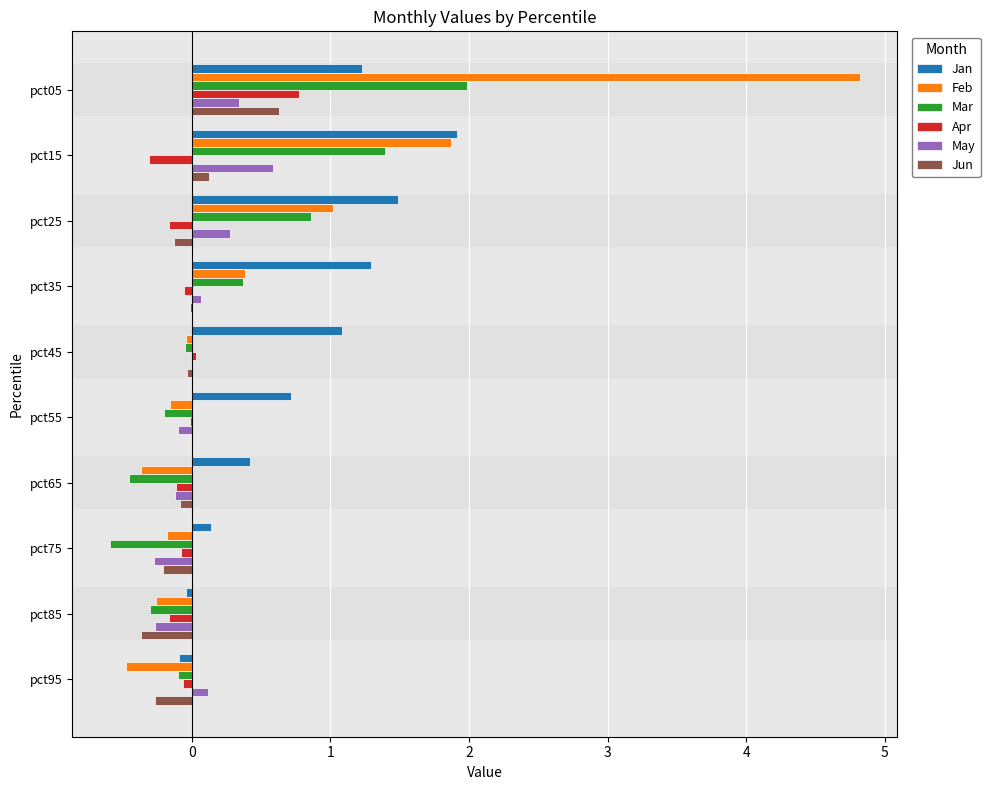

At which category is the sum across all series the highest?

pct05